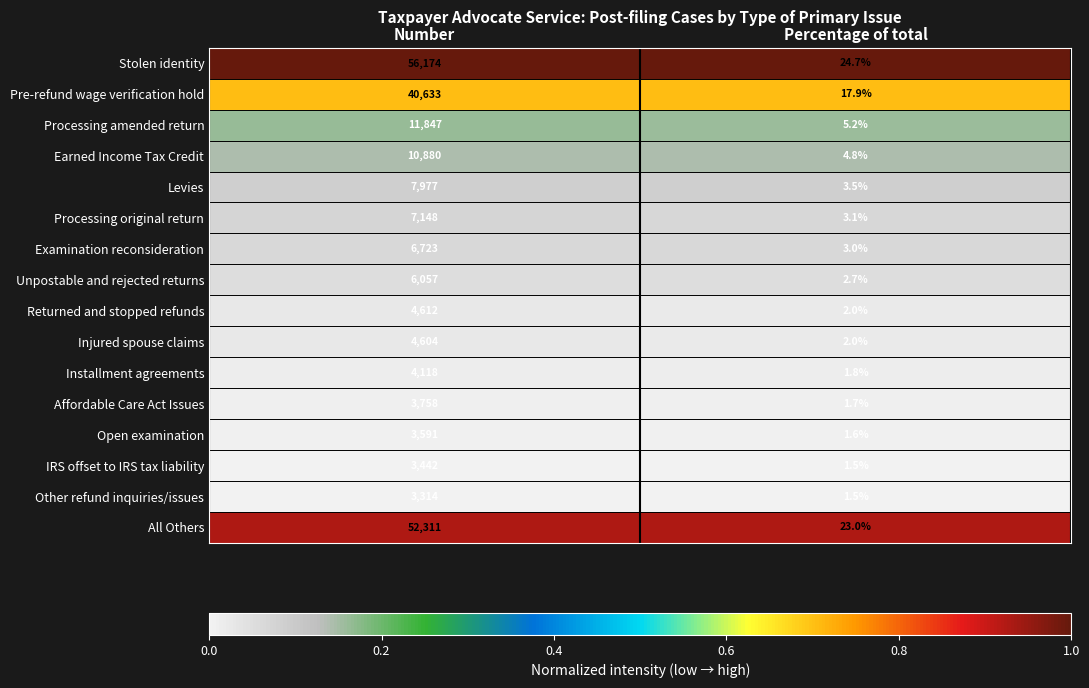

What is the difference between the Open examination values at Percentage of total and Number?

3589.4